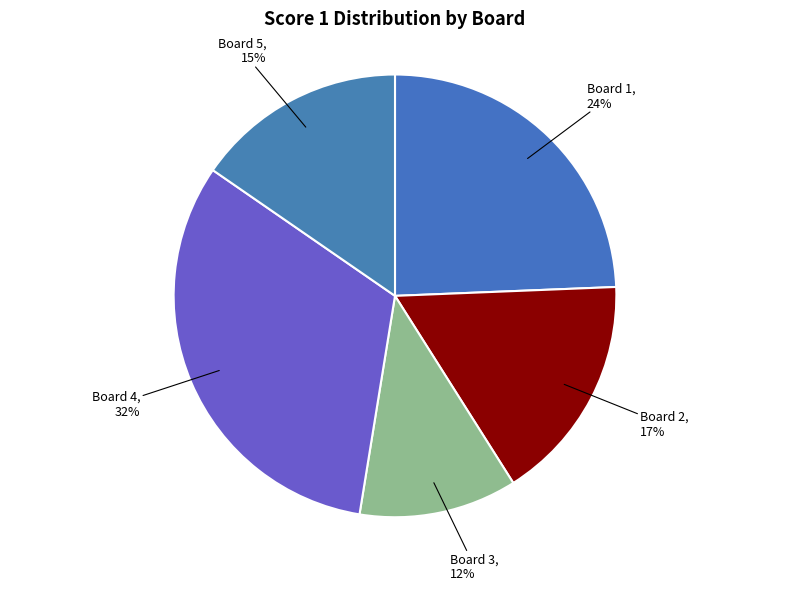

Combined, do Board 5 and Board 1 account for over 50%?

No